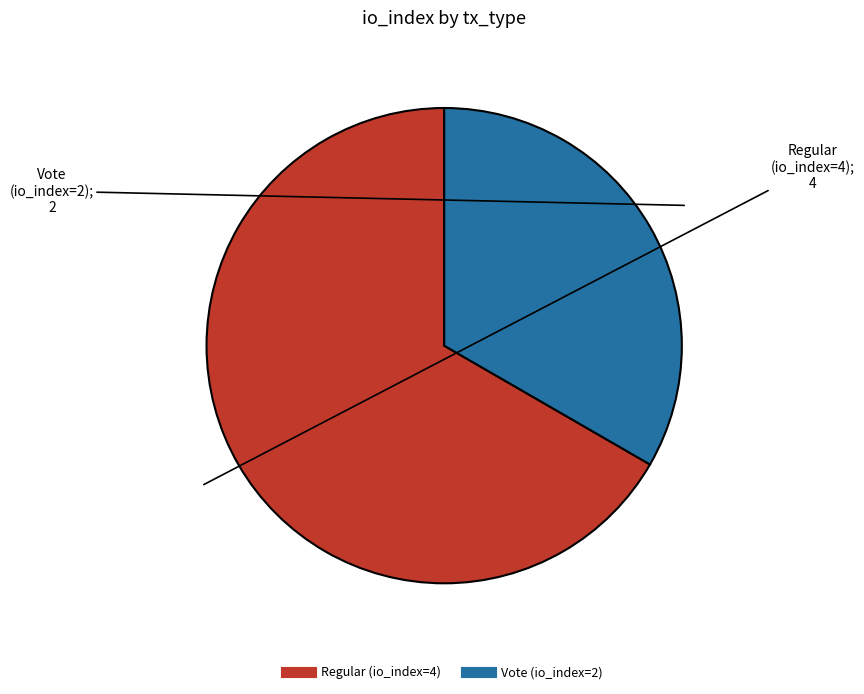

What is the largest slice in the pie chart?

Regular (io_index=4)